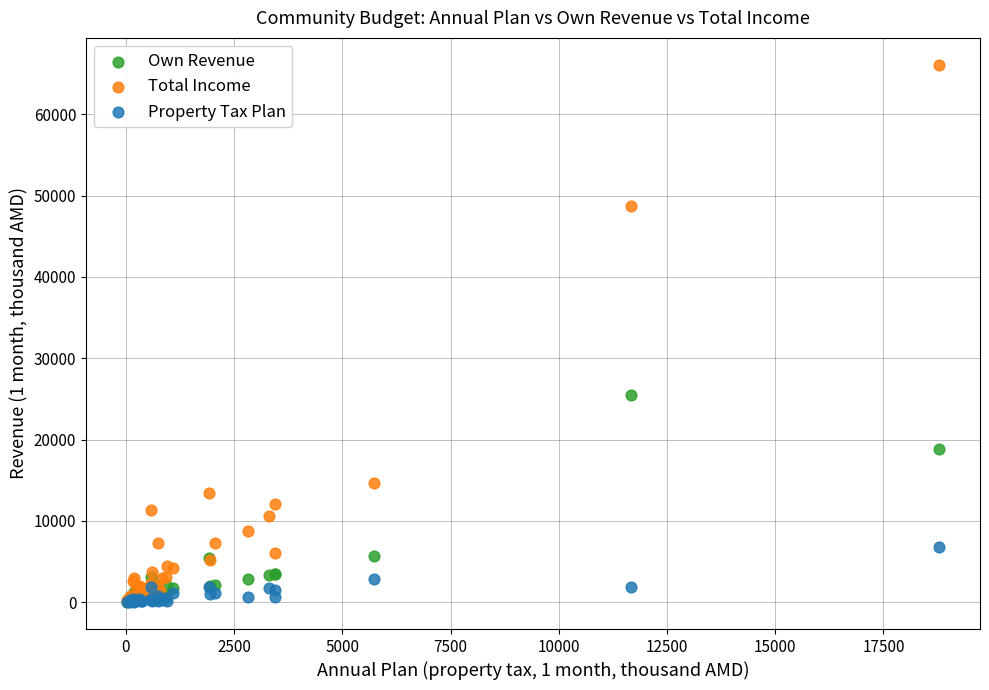

Which series has the widest spread of Y values?

Total Income